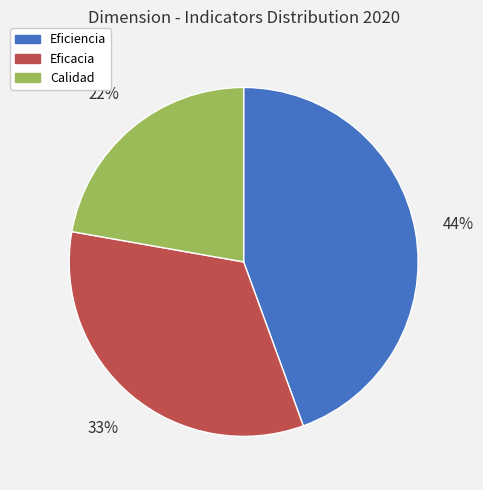

To the nearest percent, what is the combined percentage of Eficiencia and Eficacia?

78%